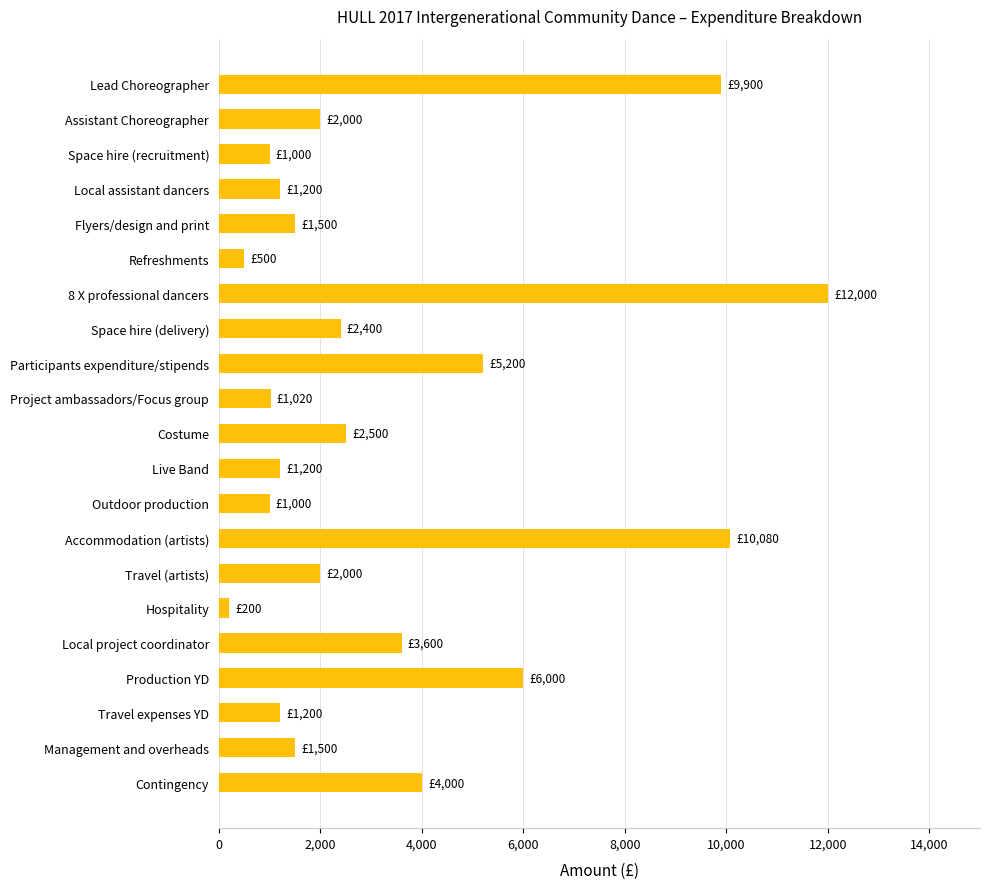

What is the label of the 1st bar from the top?

Lead Choreographer